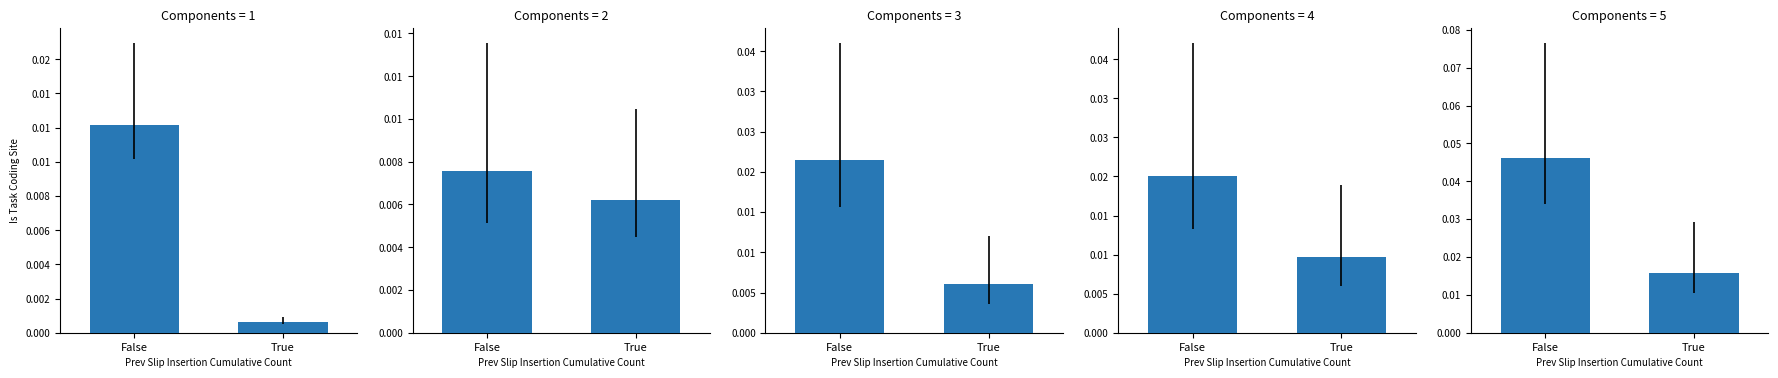

Rank the series by their maximum value, from highest to lowest.

Total, Dienstleistungserbringer <=4 Monate, Frauen, Kurzaufenthalter >4<12 Monate, Kurzaufenthalter <=4 Monate